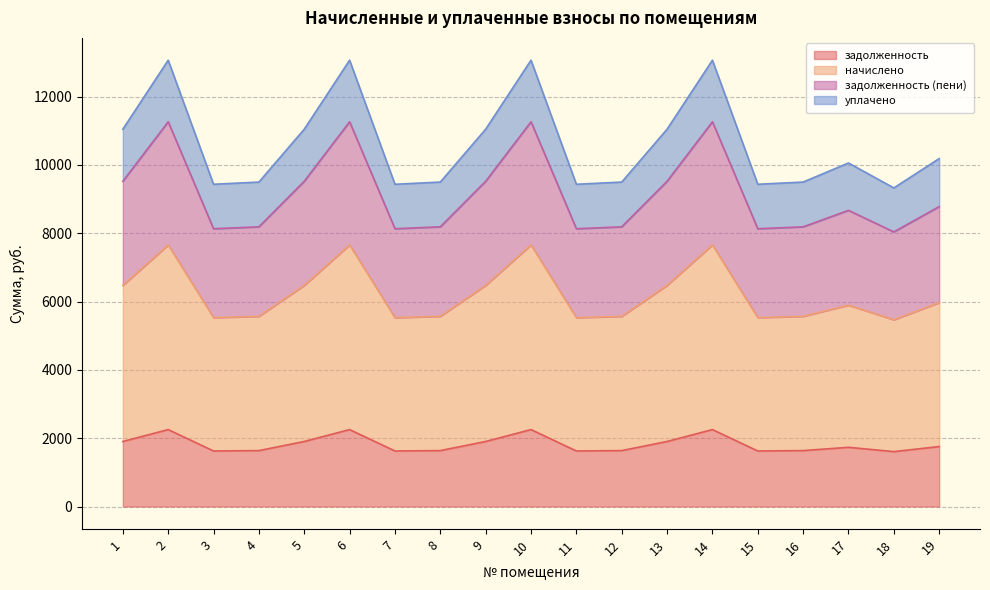

Is it true that задолженность equals 2970.5 at 1?

False